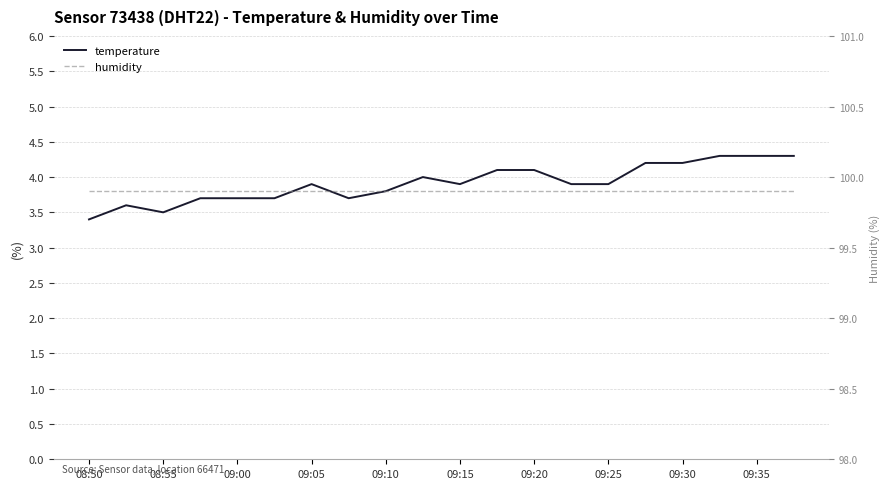

Count the temperature values in the range 3 to 4.

13